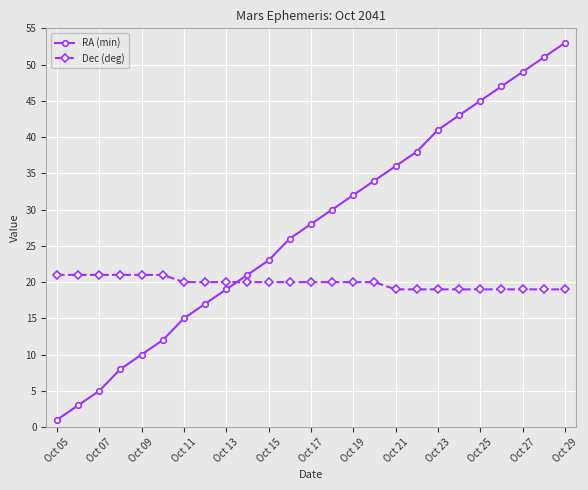

Is this an area chart (filled region under the line)?

No